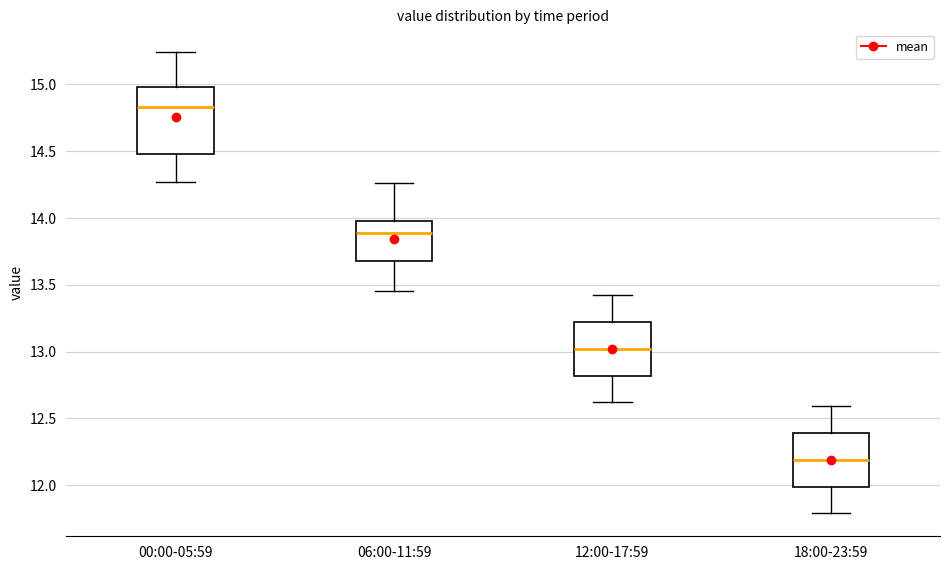

Where does the median line of the box for 00:00-05:59 sit on the y-axis? The values are not printed on the chart, so give them approximately, as read against the axis.

14.85